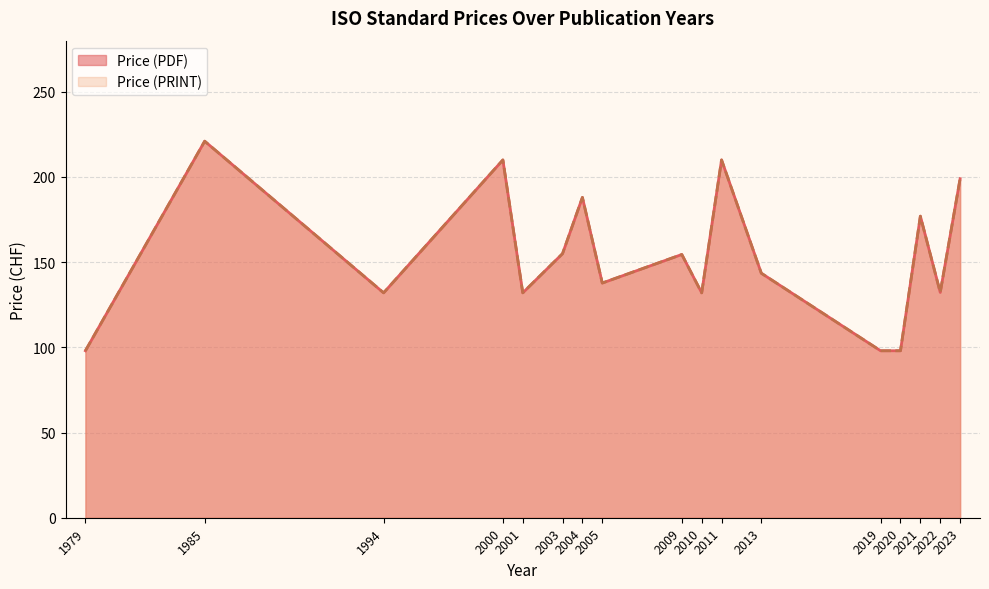

True or false: Price (PRINT) and Price (PDF) cross at least once.

False